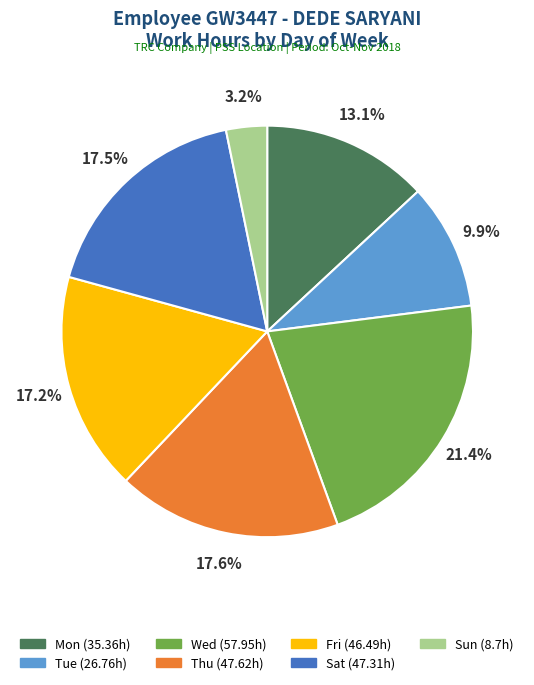

Is the sum of Wed (57.95h) and Thu (47.62h) greater than half?

No